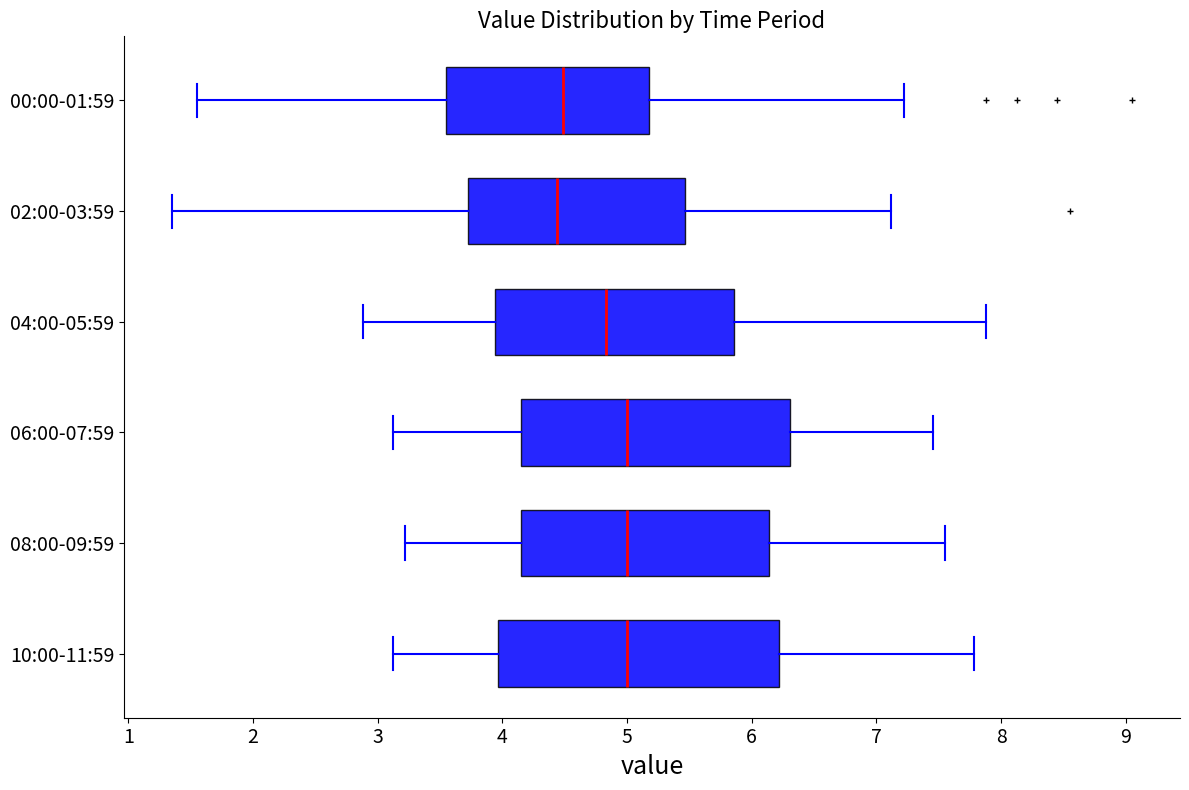

Reading bottom to top, transcribe this box plot: for each box, give where its median line is, the range the box spans, and where its two whiskers end, as read against the x-axis. The values are not printed on the chart, so give them approximately, as read against the axis.

10:00-11:59: median 5.0, box 4.0 to 6.2, whiskers 3.1 to 7.8
08:00-09:59: median 5.0, box 4.1 to 6.1, whiskers 3.2 to 7.6
06:00-07:59: median 5.0, box 4.1 to 6.3, whiskers 3.1 to 7.5
04:00-05:59: median 4.8, box 3.9 to 5.9, whiskers 2.9 to 7.9
02:00-03:59: median 4.4, box 3.7 to 5.5, whiskers 1.4 to 7.1
00:00-01:59: median 4.5, box 3.5 to 5.2, whiskers 1.6 to 7.2